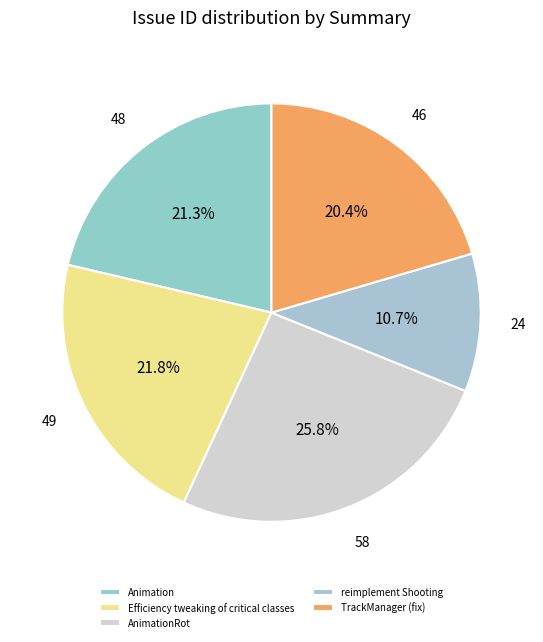

Count the number of slices in the pie.

5